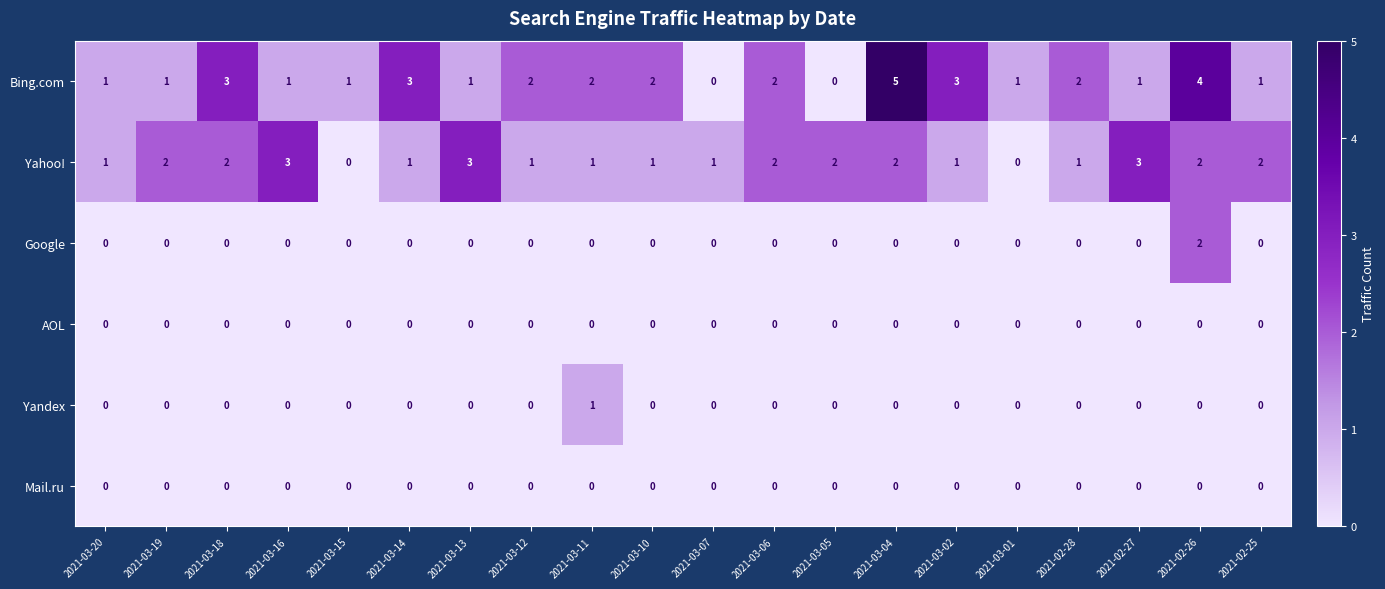

Count the number of data series in this chart.

6